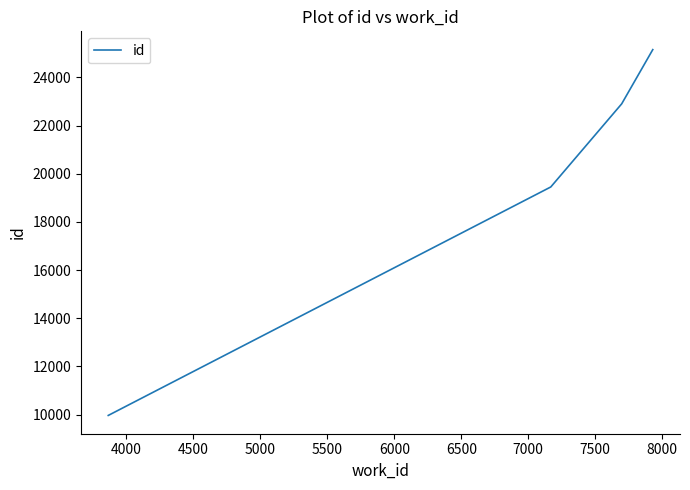

What is the smallest value displayed?

9962